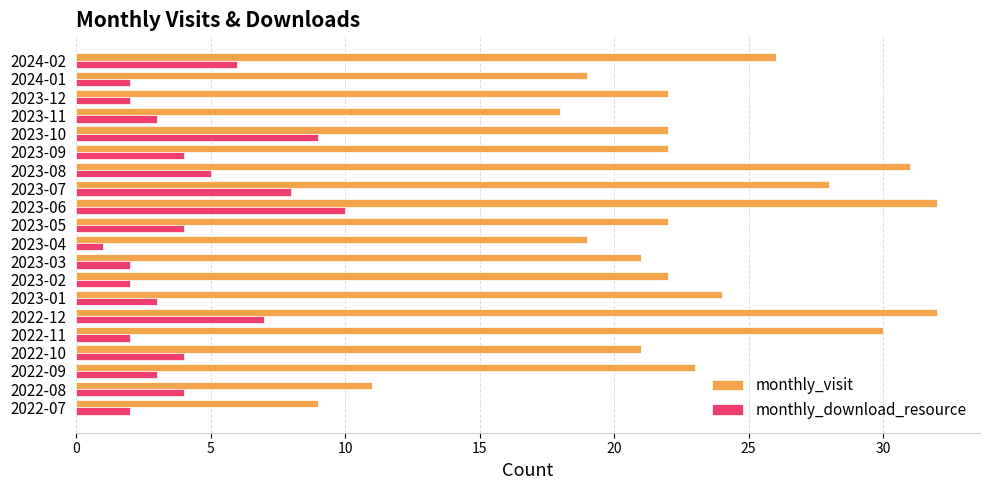

Rank the series by their maximum value, from lowest to highest.

monthly_download_resource, monthly_visit